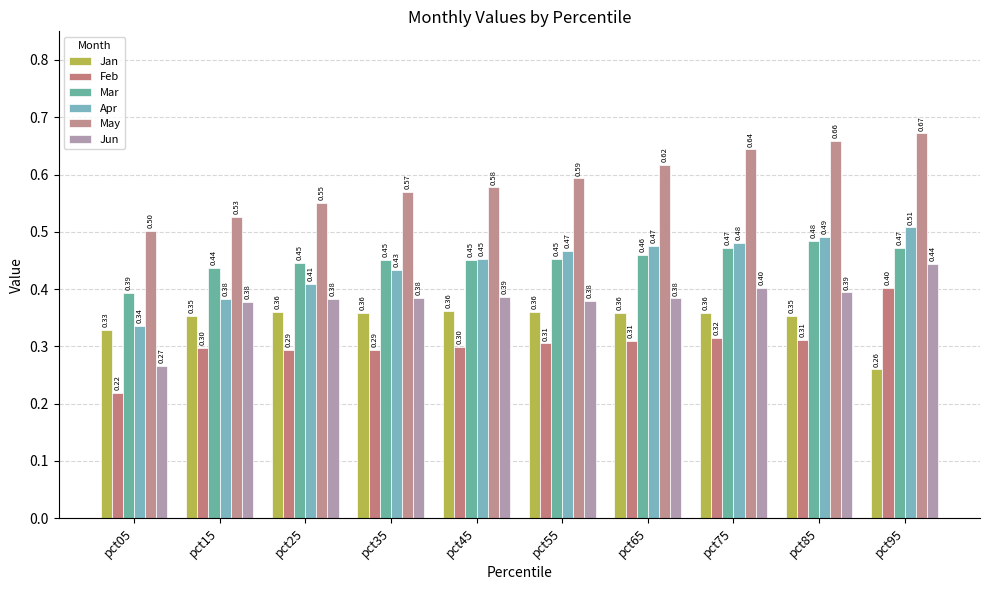

Reading left to right, list all the values displayed in this chart.

Jan: 0.3	0.4	0.4	0.4	0.4	0.4	0.4	0.4	0.4	0.3
Feb: 0.2	0.3	0.3	0.3	0.3	0.3	0.3	0.3	0.3	0.4
Mar: 0.4	0.4	0.4	0.5	0.5	0.5	0.5	0.5	0.5	0.5
Apr: 0.3	0.4	0.4	0.4	0.5	0.5	0.5	0.5	0.5	0.5
May: 0.5	0.5	0.6	0.6	0.6	0.6	0.6	0.6	0.7	0.7
Jun: 0.3	0.4	0.4	0.4	0.4	0.4	0.4	0.4	0.4	0.4